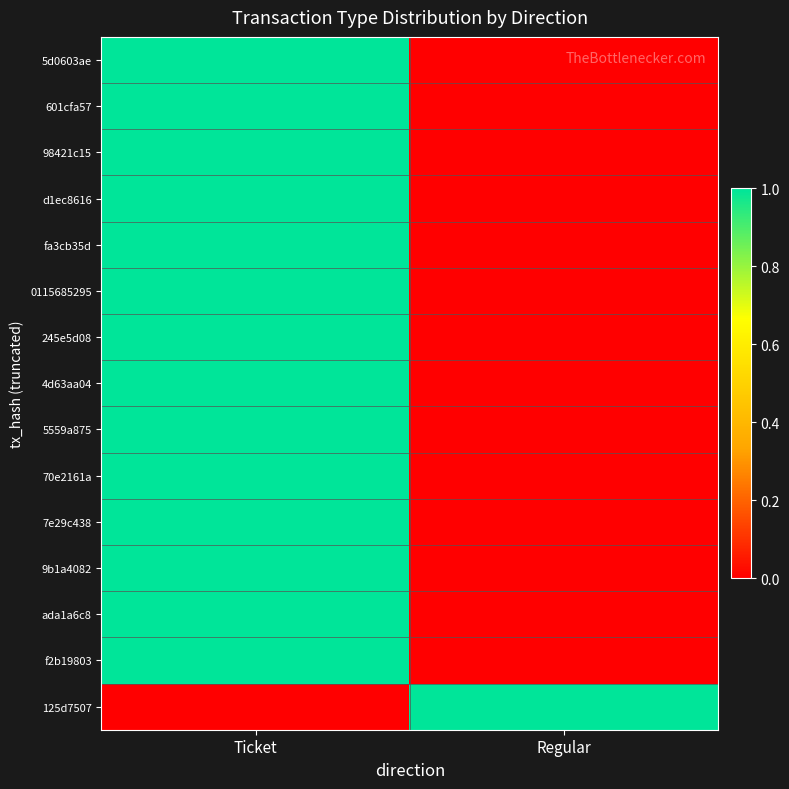

At how many categories does at least one series exceed 0?

2